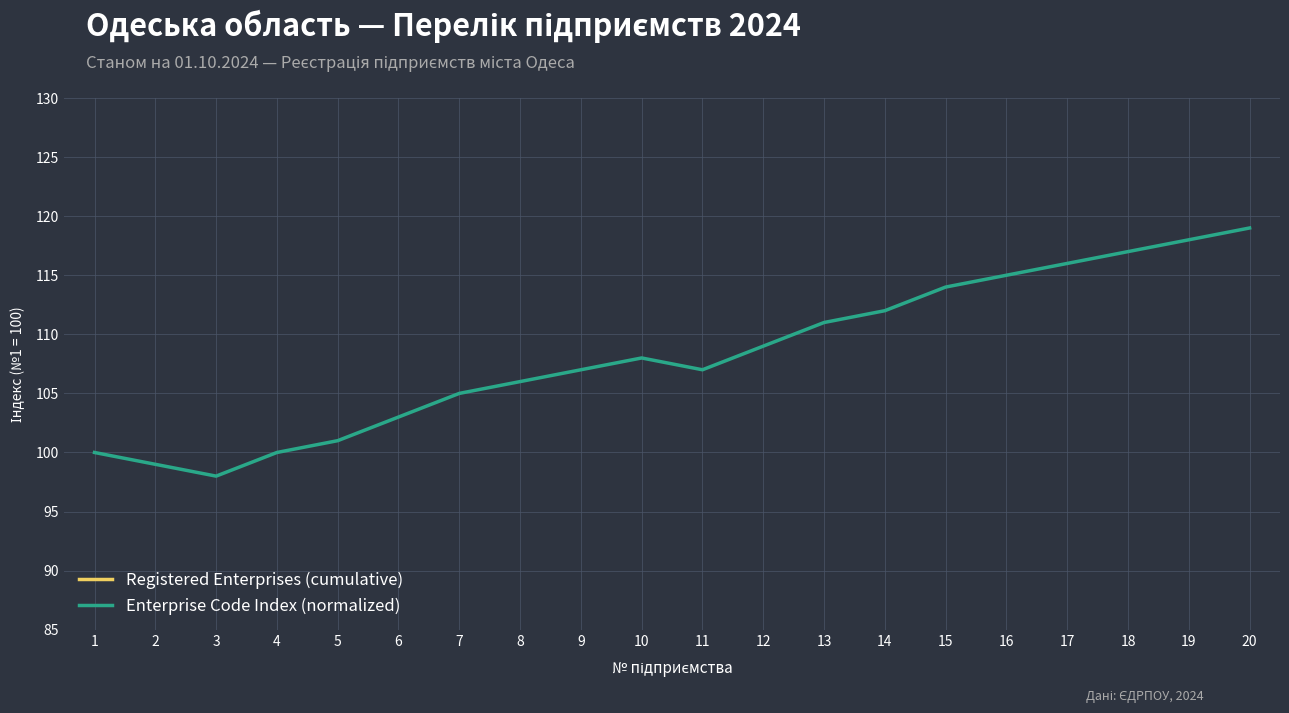

True or false: Enterprise Code Index (normalized) and Registered Enterprises (cumulative) cross at least once.

False